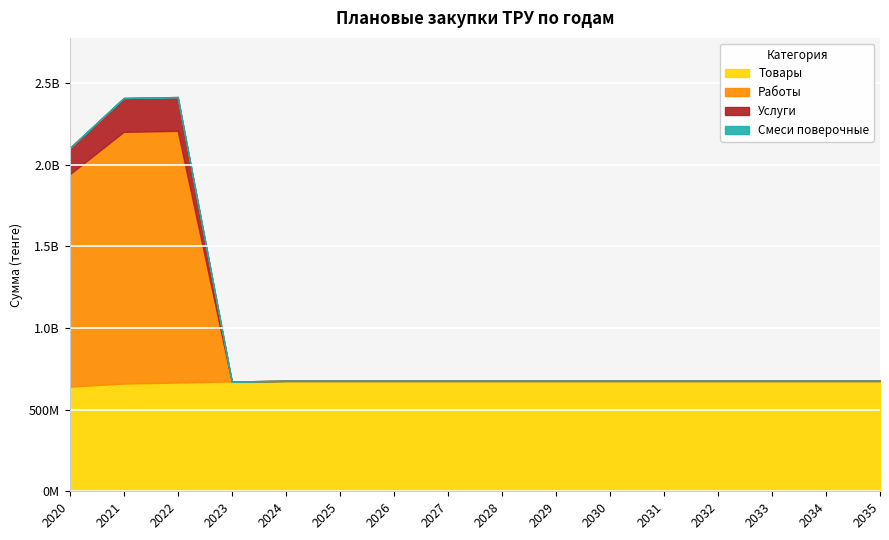

What is the sum of all Смеси поверочные values?

294300.0